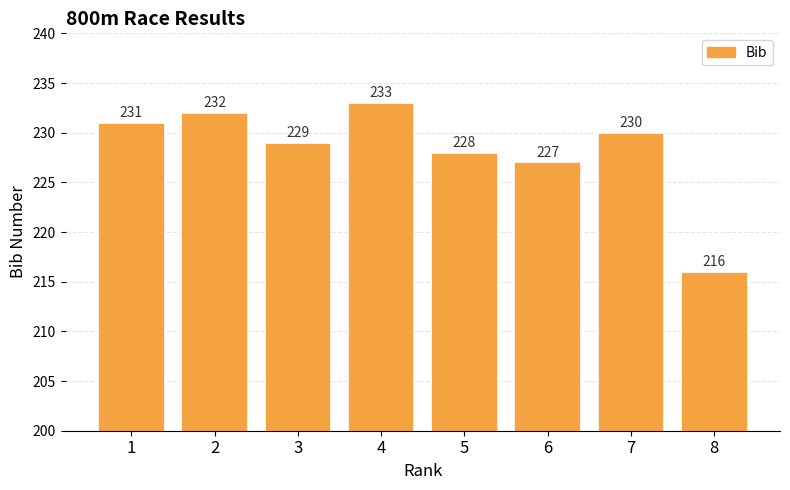

At which category does the chart reach its minimum across all series?

8